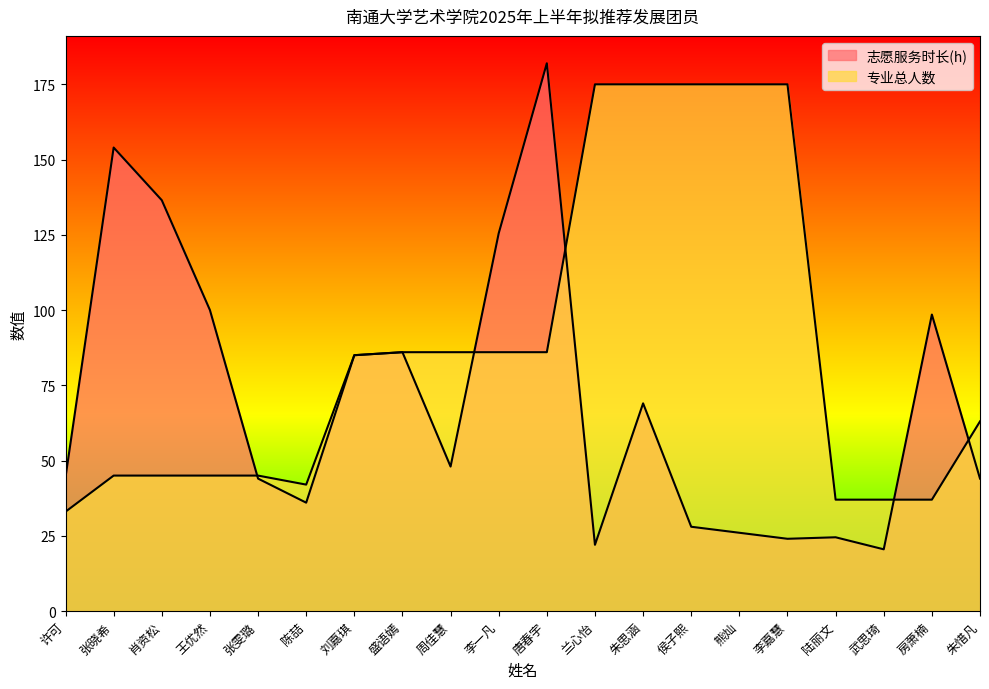

How many times do 专业总人数 and 志愿服务时长(h) cross each other?

5